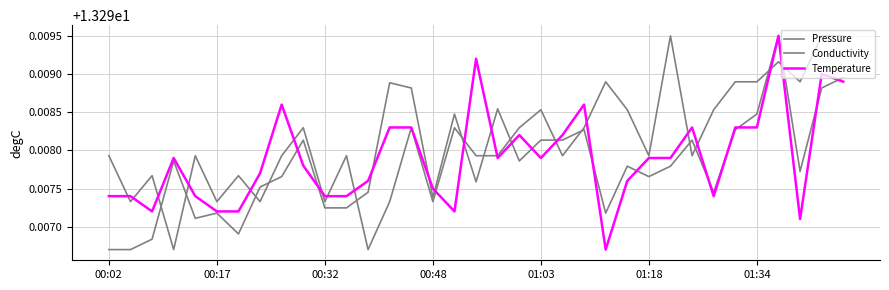

How many lines are shown in the chart?

3